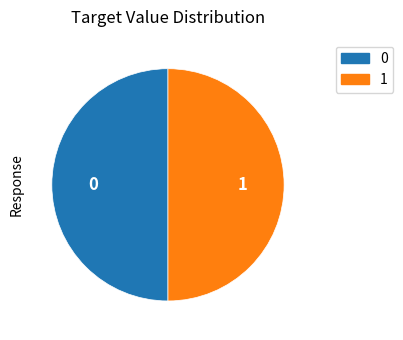

Combined, do 1 and 0 account for over 50%?

Yes